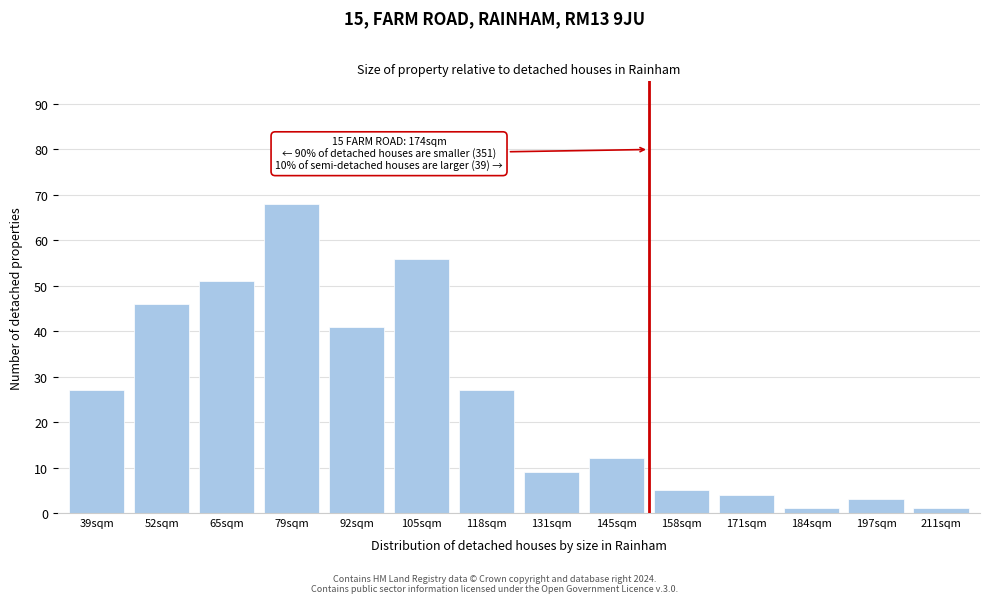

Reading left to right, list all the values displayed in this chart.

27	46	51	68	41	56	27	9	12	5	4	1	3	1